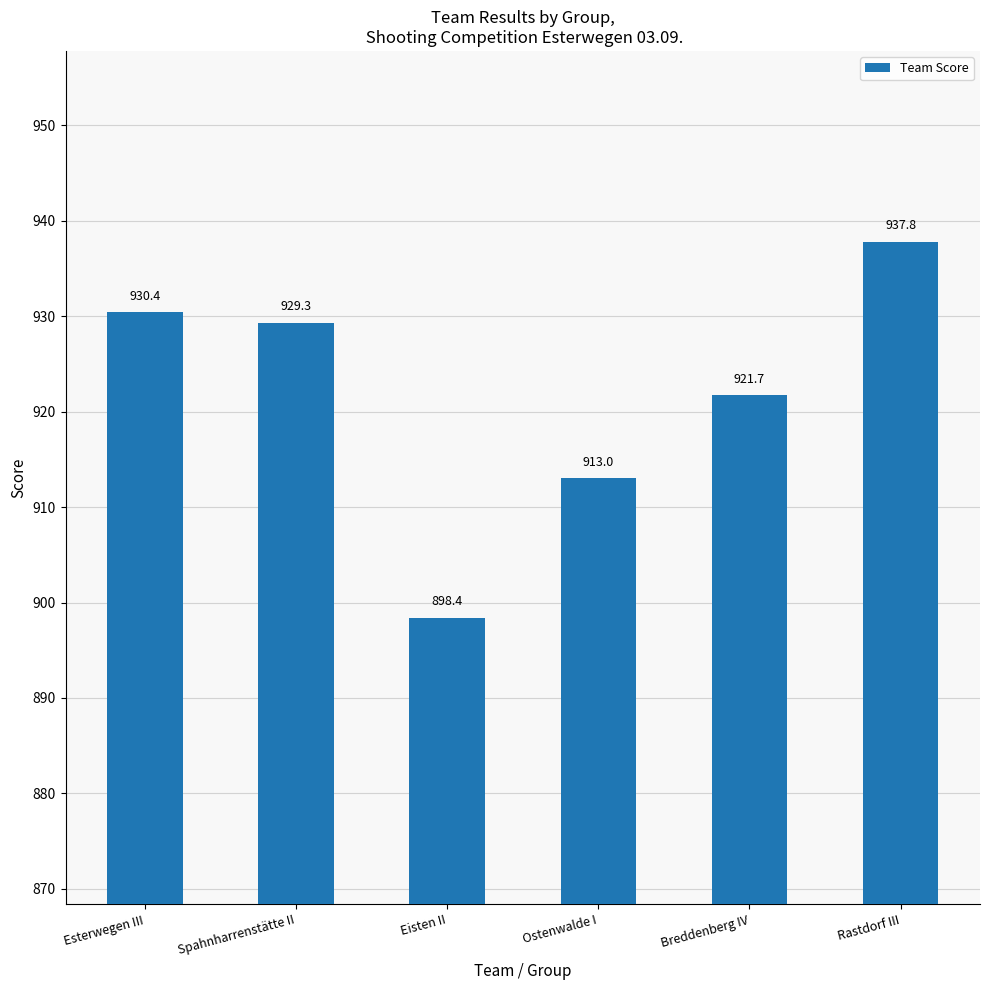

Rank the categories by value from highest to lowest.

Rastdorf III, Esterwegen III, Spahnharrenstätte II, Breddenberg IV, Ostenwalde I, Eisten II